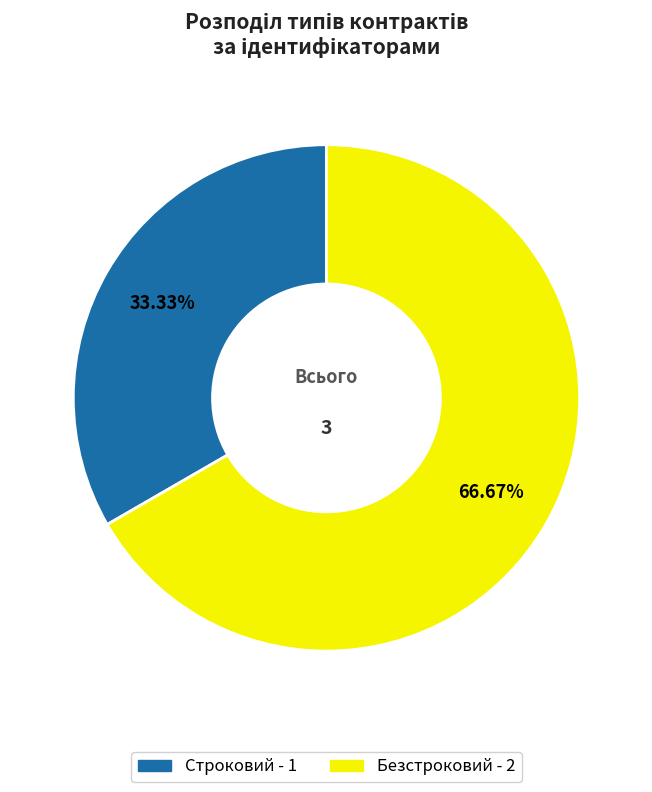

To the nearest percent, what percentage of the pie is Безстроковий?

67%